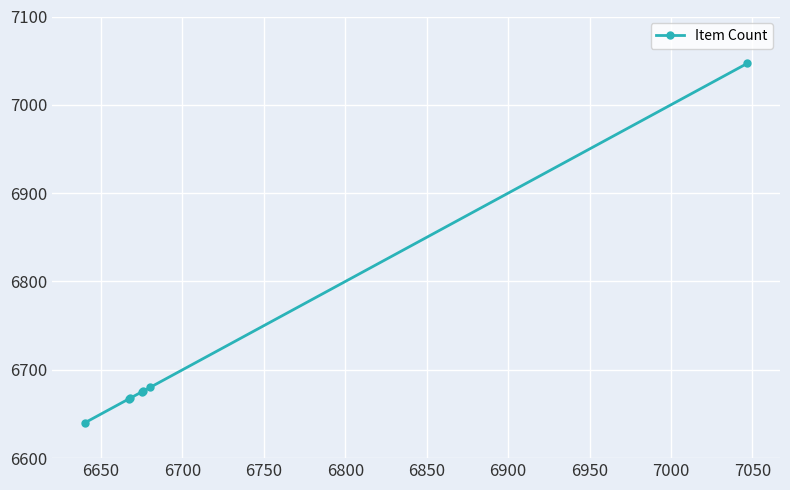

How many data points are less than 6675?

3